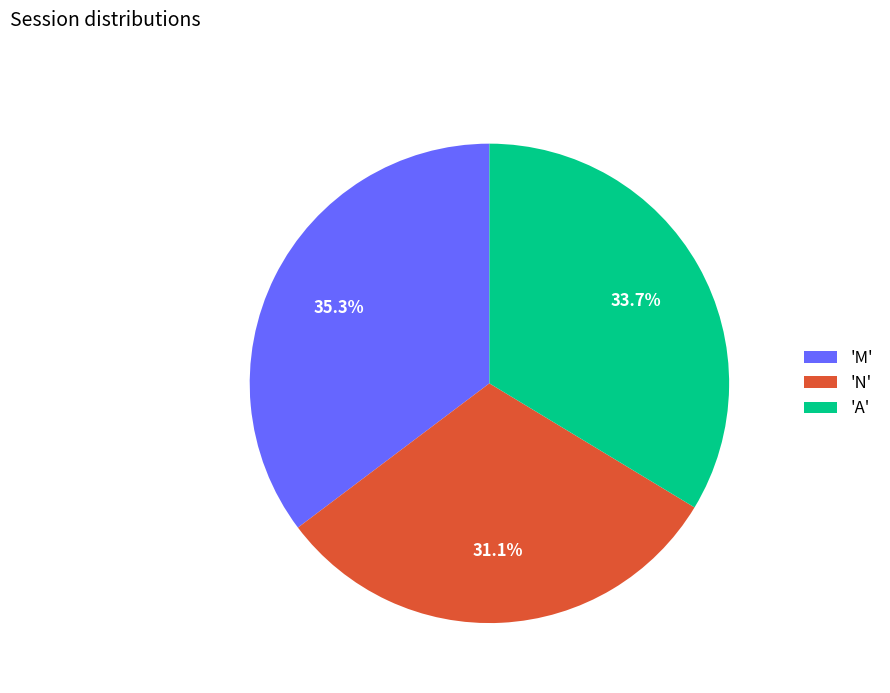

Does 'A' account for over 50% of the chart?

No